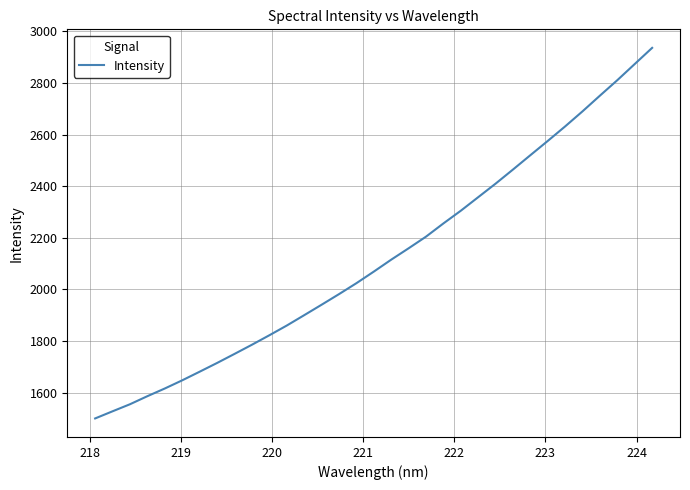

What is the smallest value displayed?

1500.2